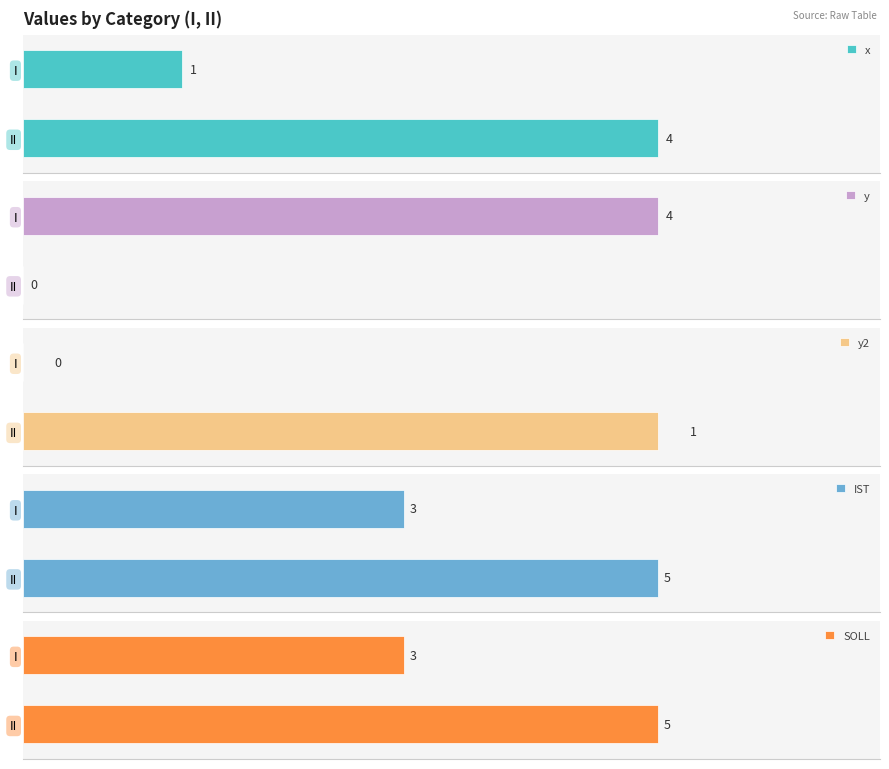

Are the bars horizontal?

Yes